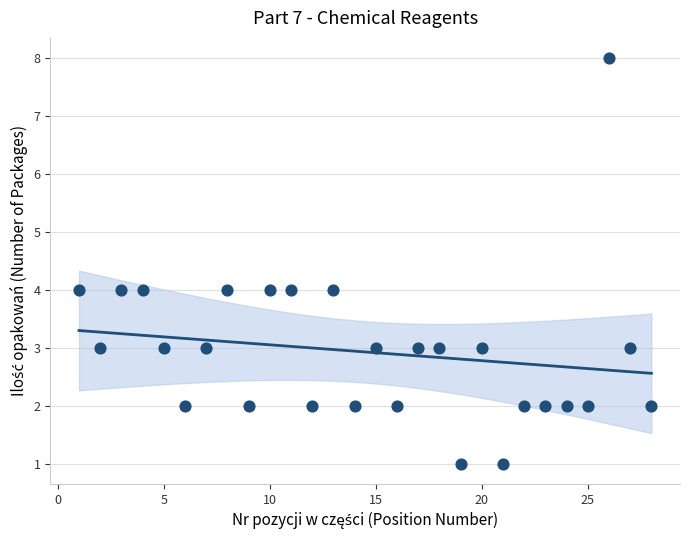

What is the range of X values (max minus min)?

27